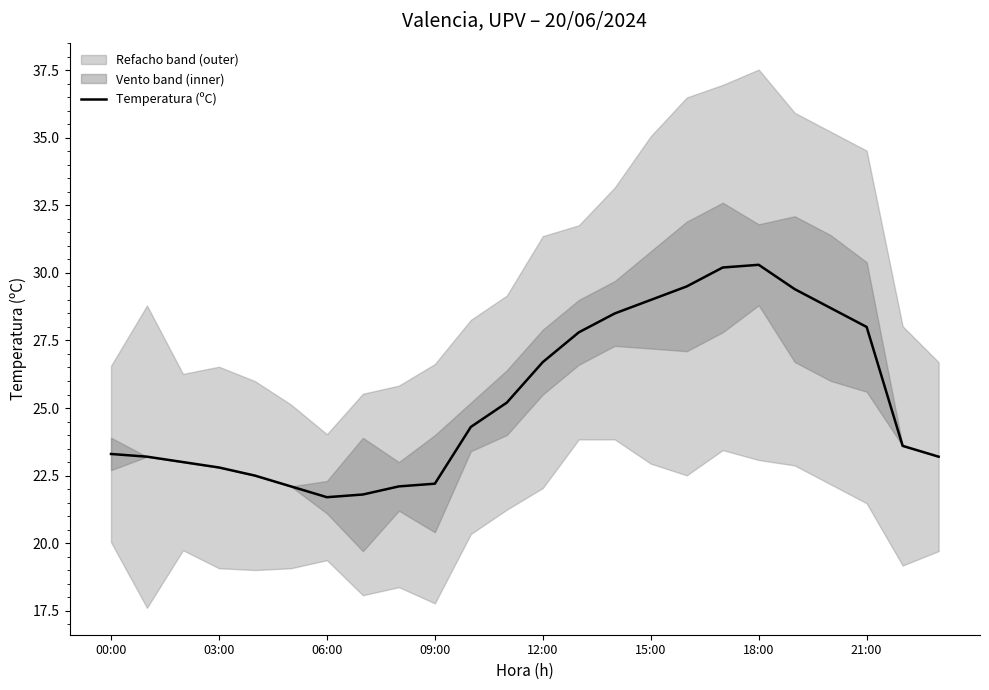

What is the minimum value shown in the chart?

21.7